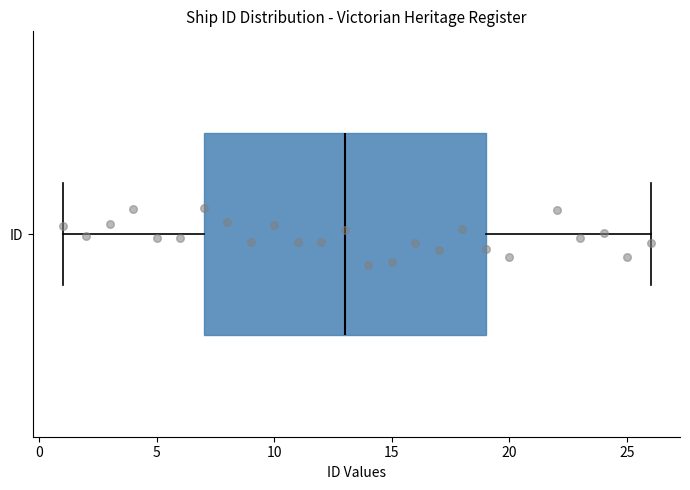

Read this box plot against the x-axis: the position of the median line, the range covered by the box, and the ends of both whiskers. The values are not printed on the chart, so give them approximately, as read against the axis.

median 13, box 7 to 19, whiskers 1 to 26